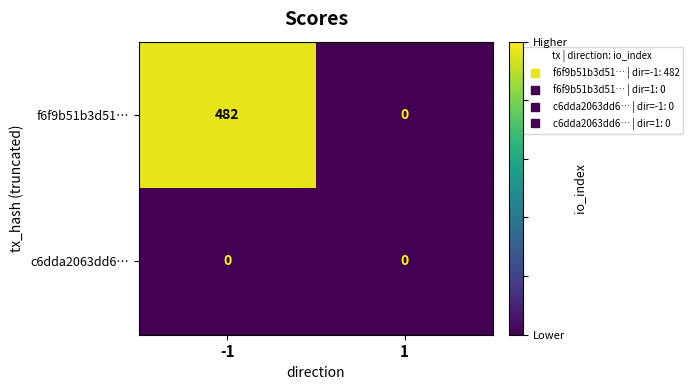

Reading right to left, transcribe all the data shown in this chart.

f6f9b51b3d51…: 0	482
c6dda2063dd6…: 0	0